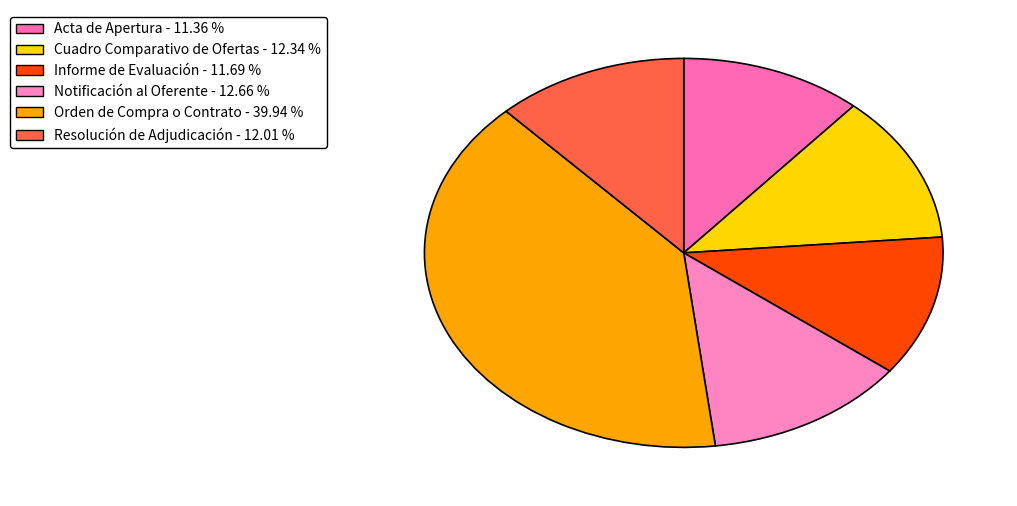

Count the number of slices in the pie.

6